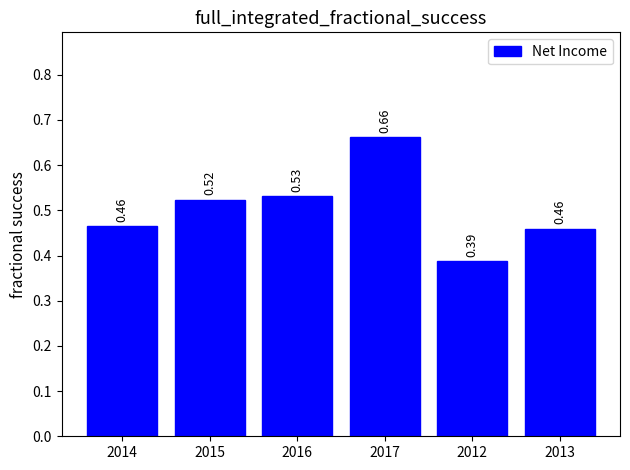

What is the change in value from 2015 to 2017?

+0.1